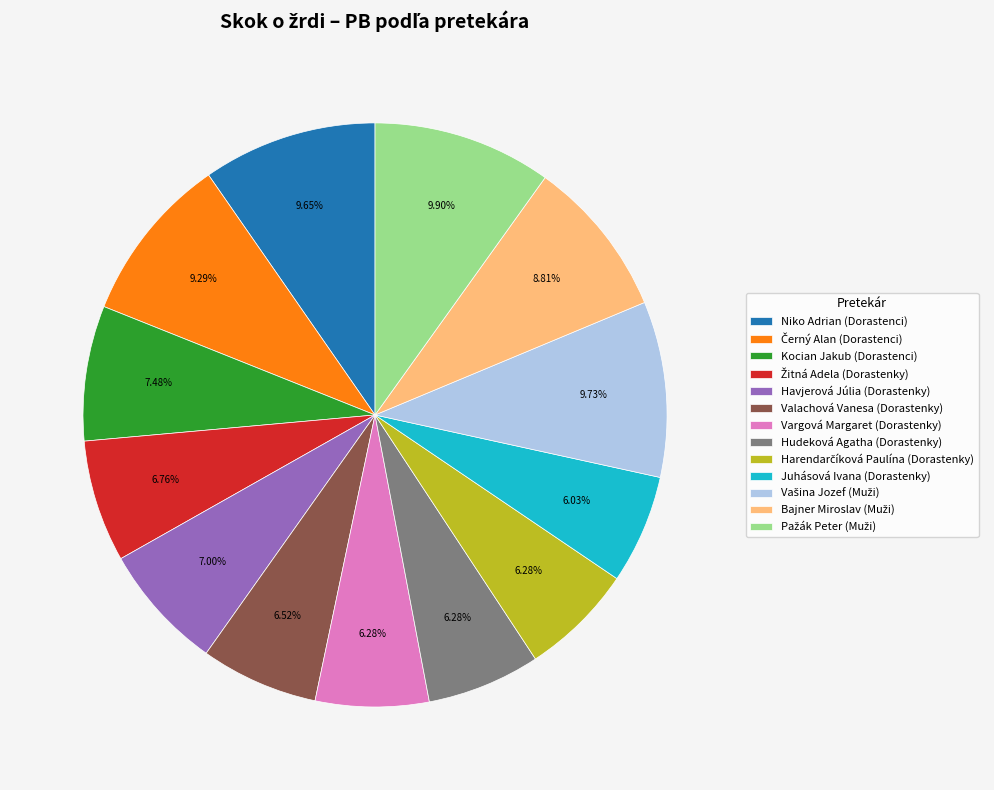

Between Kocian Jakub (Dorastenci) and Vargová Margaret (Dorastenky), which is larger?

Kocian Jakub (Dorastenci)